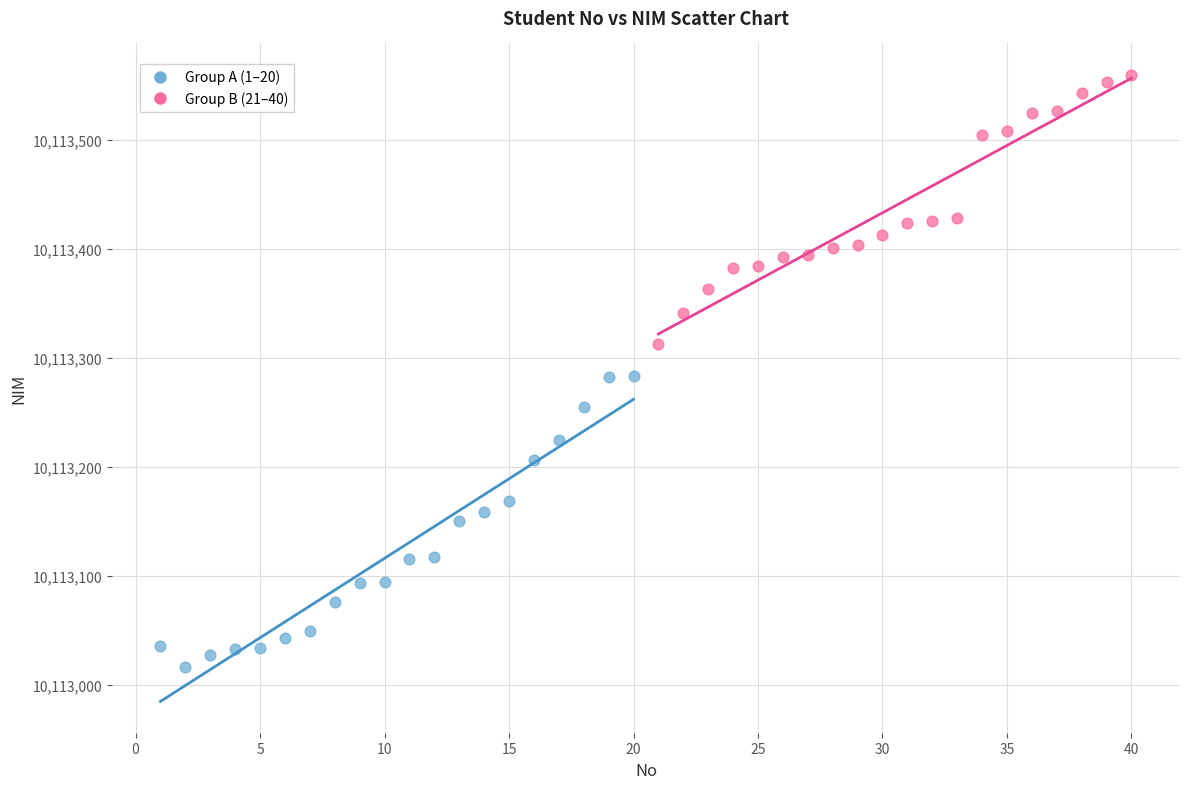

Which series has the widest spread of Y values?

Group A (1–20)